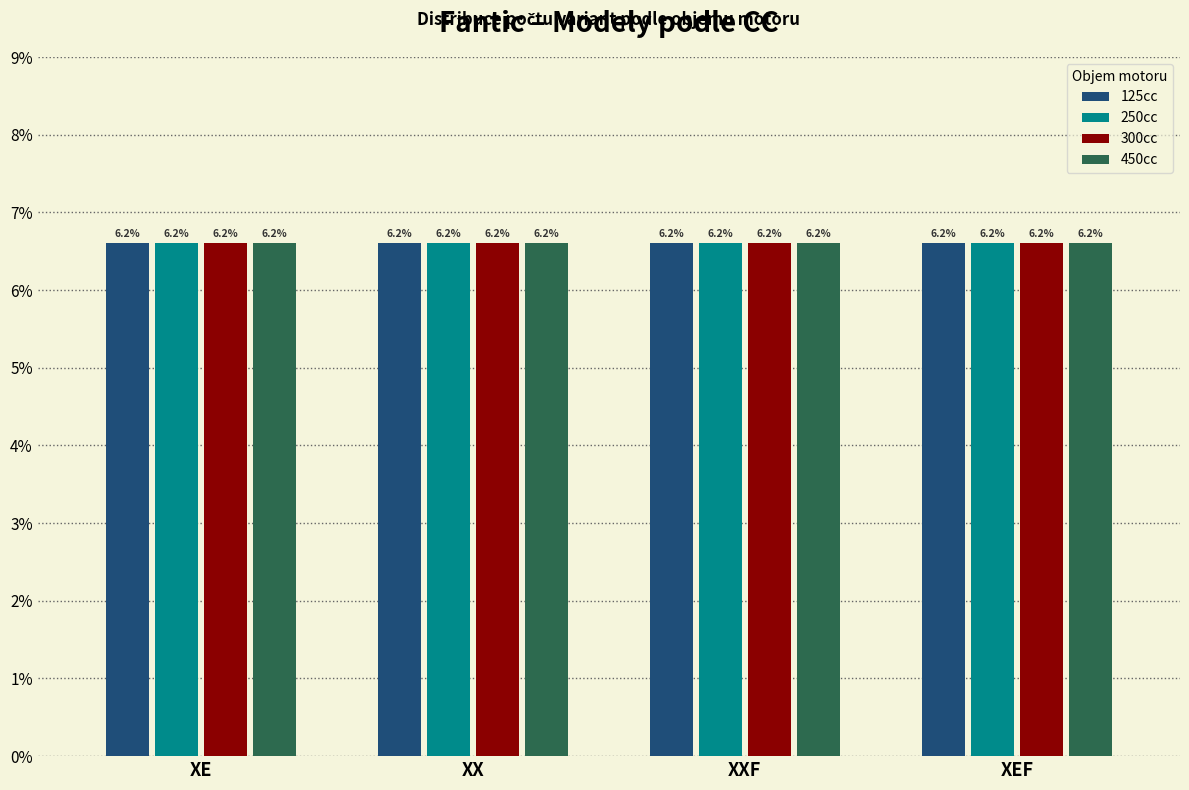

At which label is 300cc closest to 300?

XE